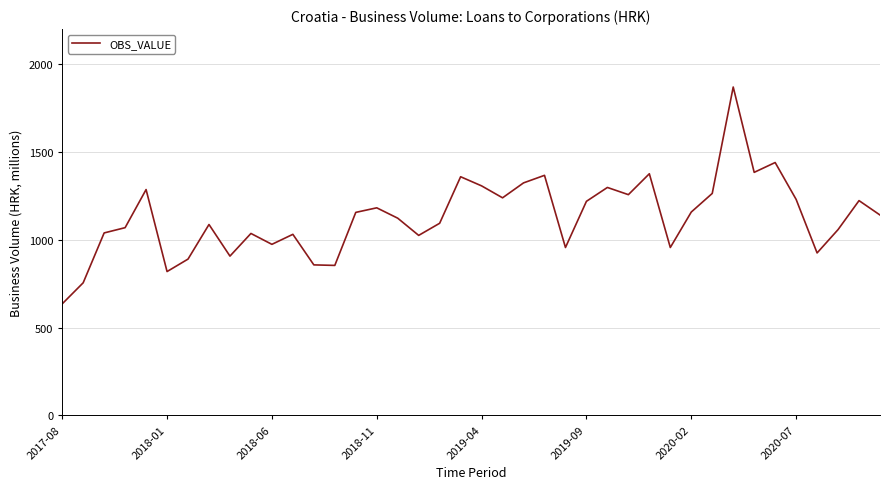

What is the difference between the maximum and minimum values?

1235